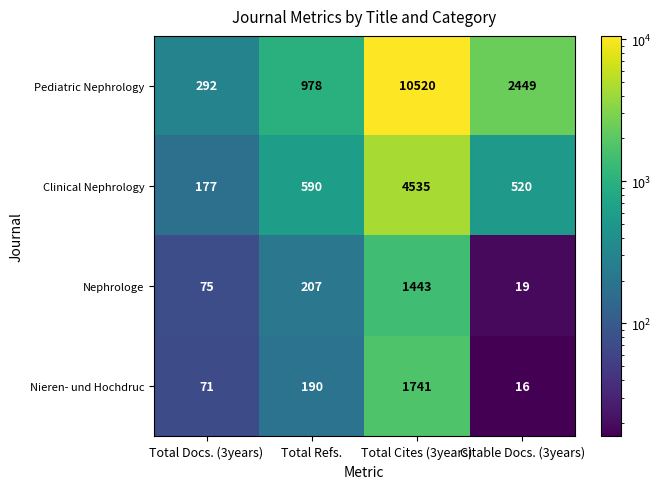

Reading right to left, what are all the values shown in this chart?

Pediatric Nephrology: Citable Docs. (3years)=2449	Total Cites (3years)=10520	Total Refs.=978	Total Docs. (3years)=292
Clinical Nephrology: Citable Docs. (3years)=520	Total Cites (3years)=4535	Total Refs.=590	Total Docs. (3years)=177
Nephrologe: Citable Docs. (3years)=19	Total Cites (3years)=1443	Total Refs.=207	Total Docs. (3years)=75
Nieren- und Hochdruc: Citable Docs. (3years)=16	Total Cites (3years)=1741	Total Refs.=190	Total Docs. (3years)=71